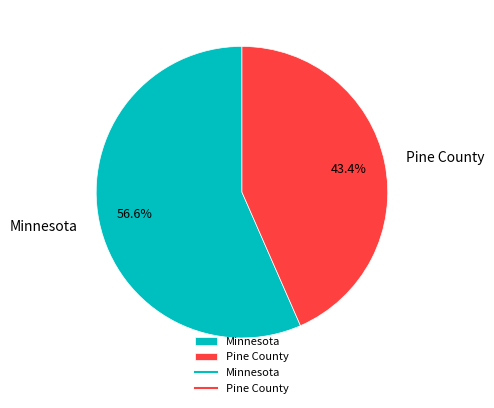

Rank the categories by value from lowest to highest.

Pine County, Minnesota